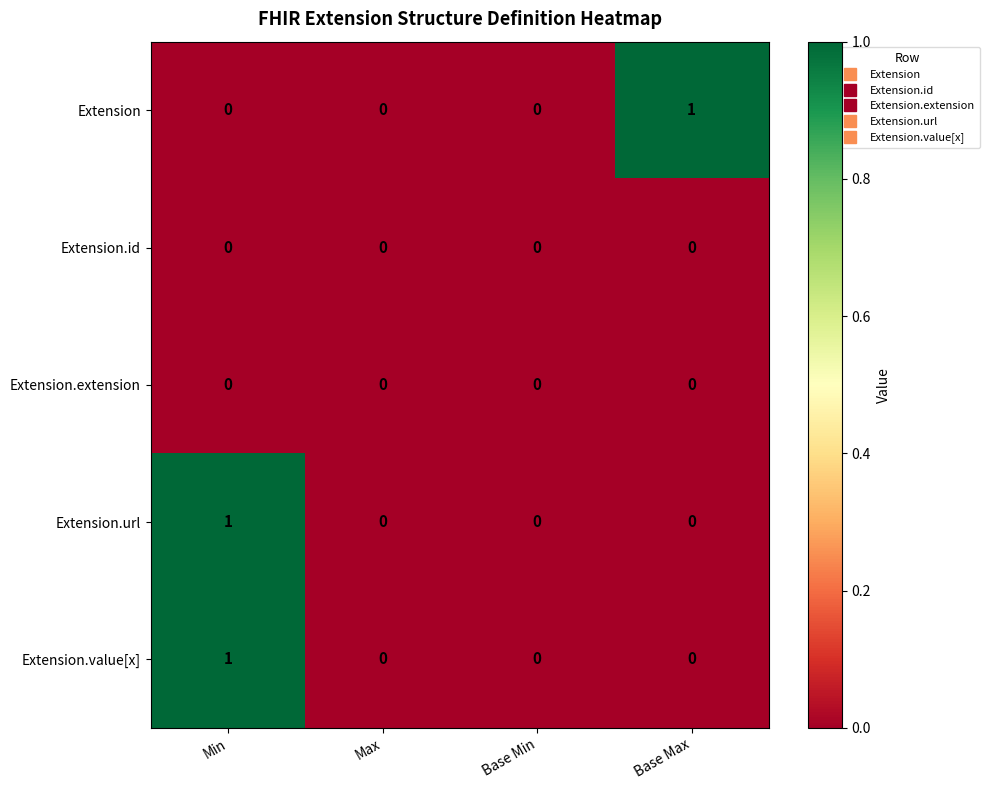

Count the number of categories in the chart.

4